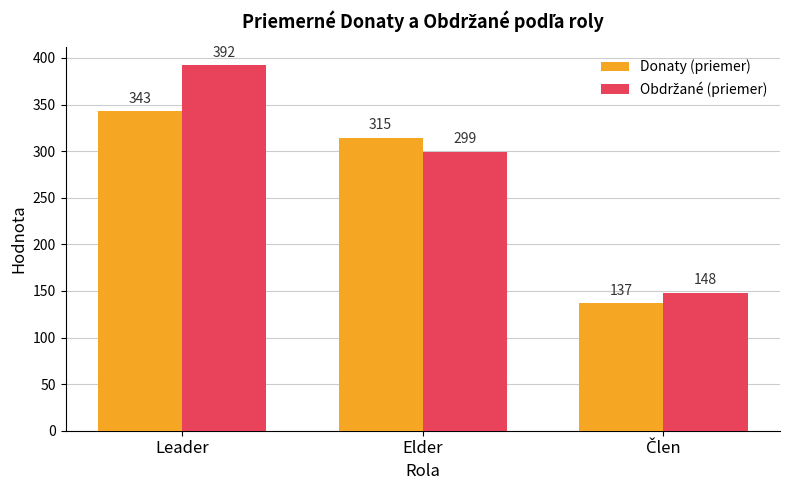

How many data points in Donaty (priemer) are less than 314?

1